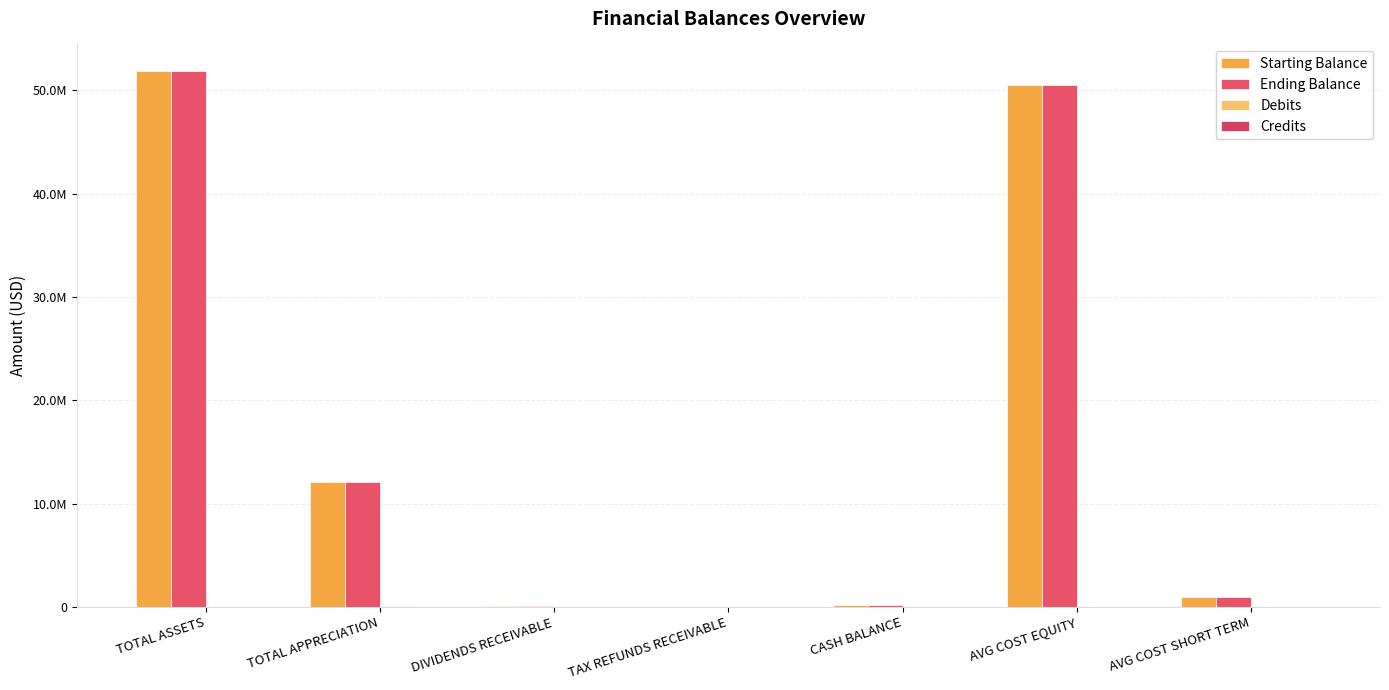

Count the number of data series in this chart.

4